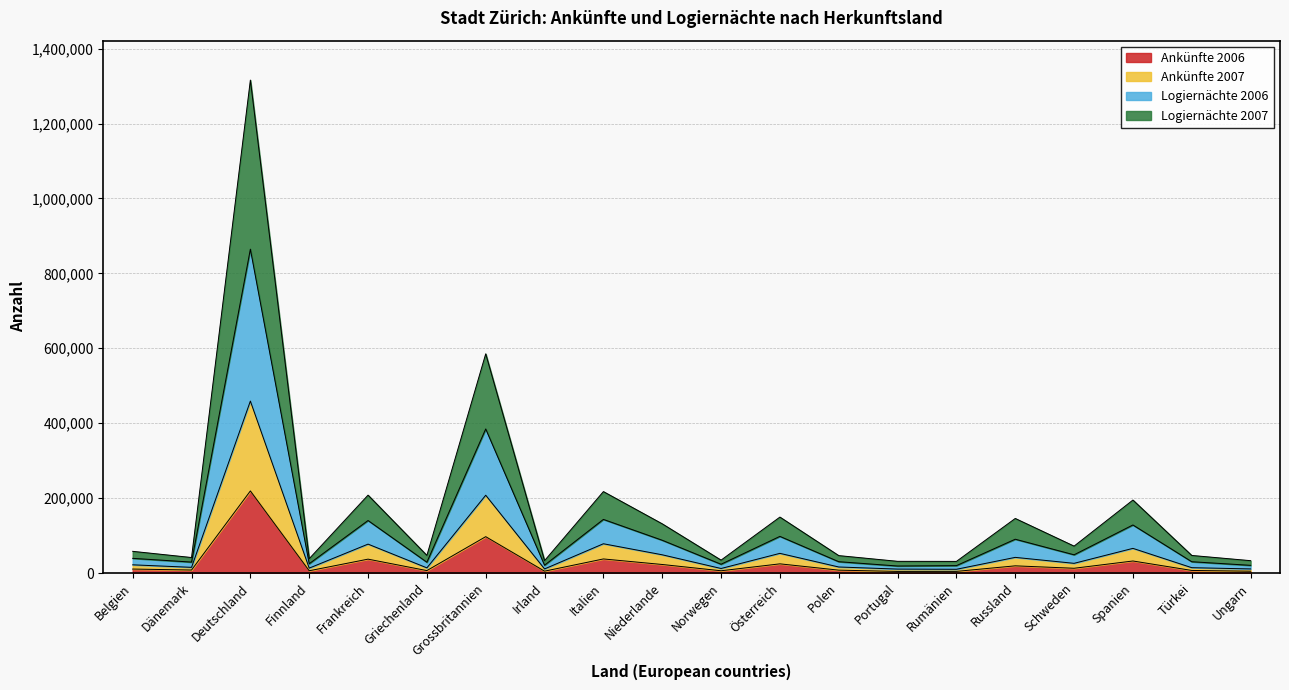

At which category is the sum across all series the highest?

Deutschland